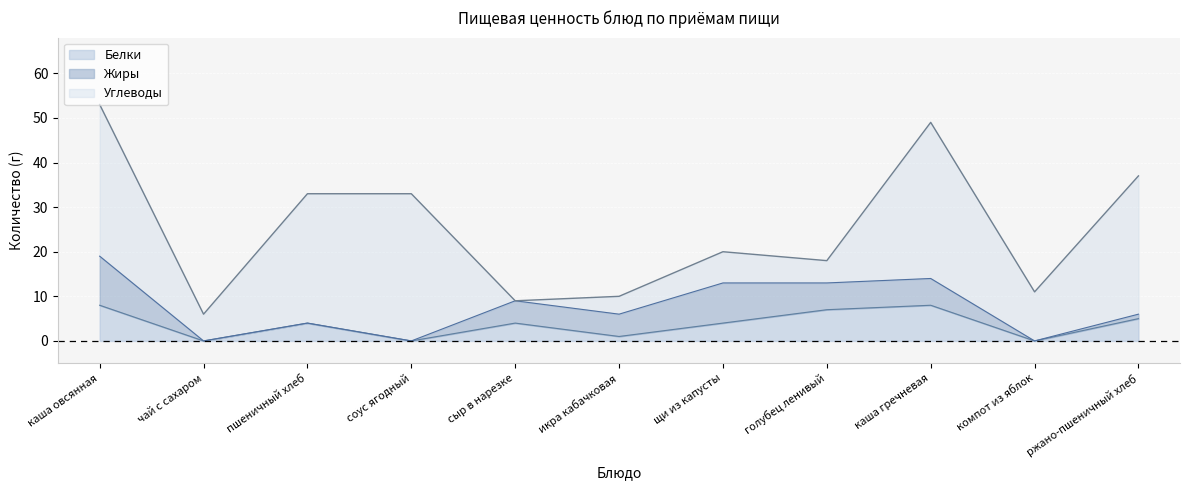

True or false: Углеводы has more than 1 points higher than both neighbors.

True